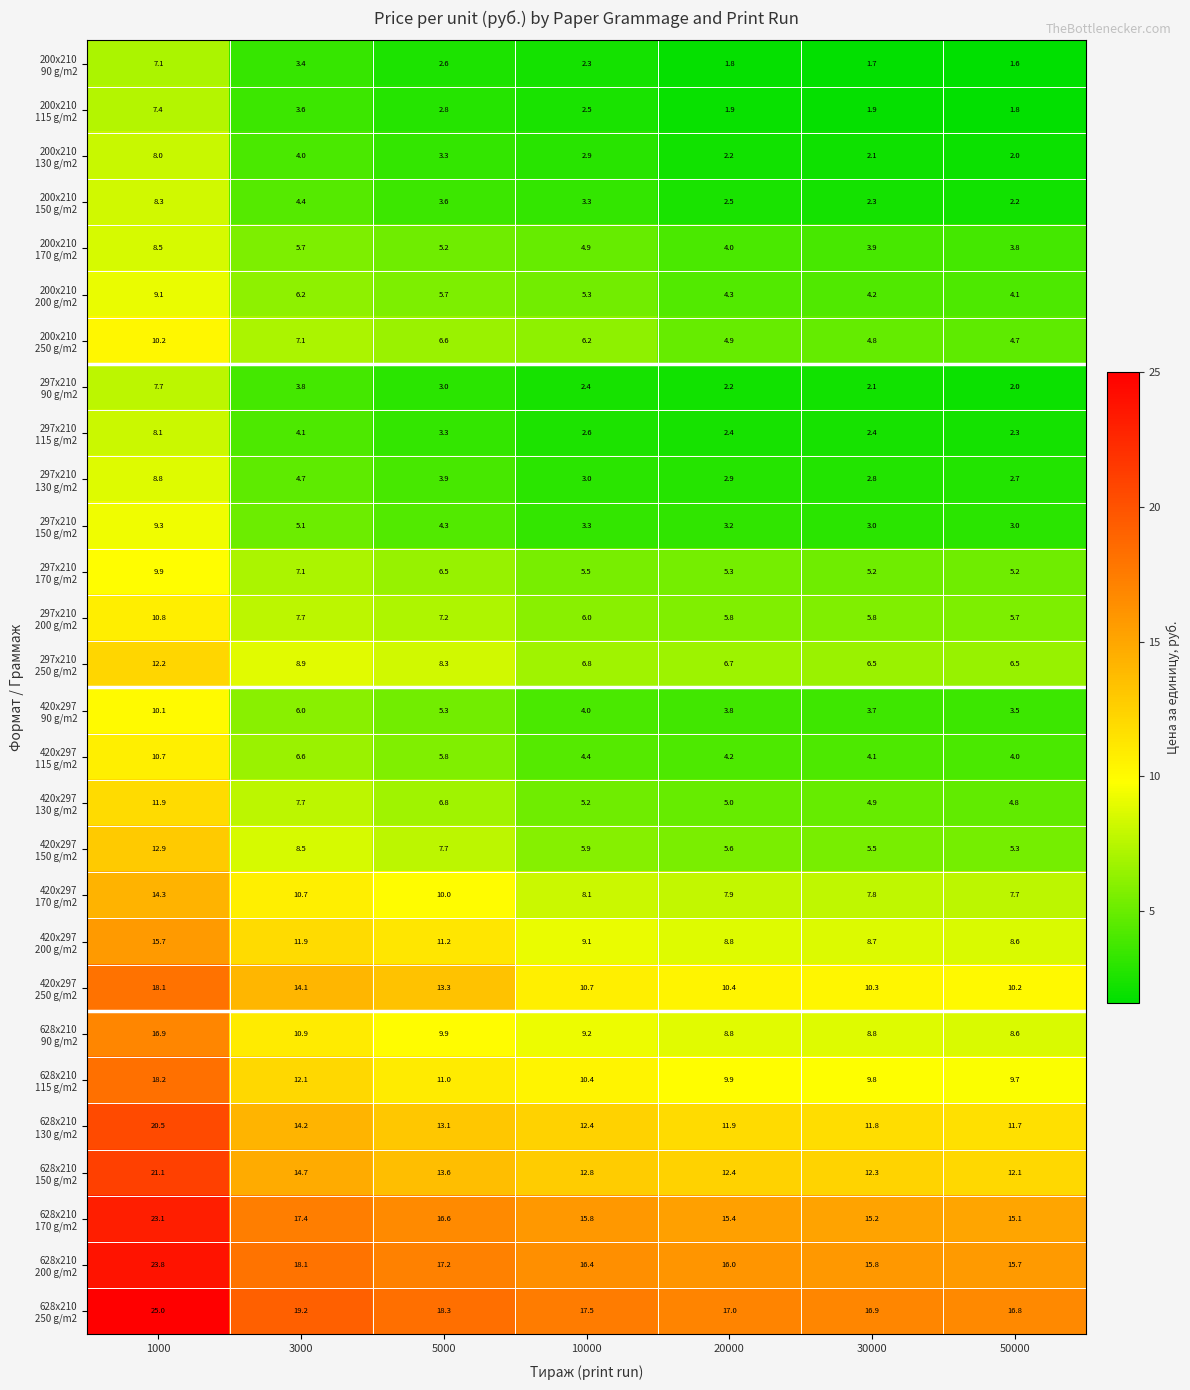

What is the spread (max minus min) of values at 10000?

15.2